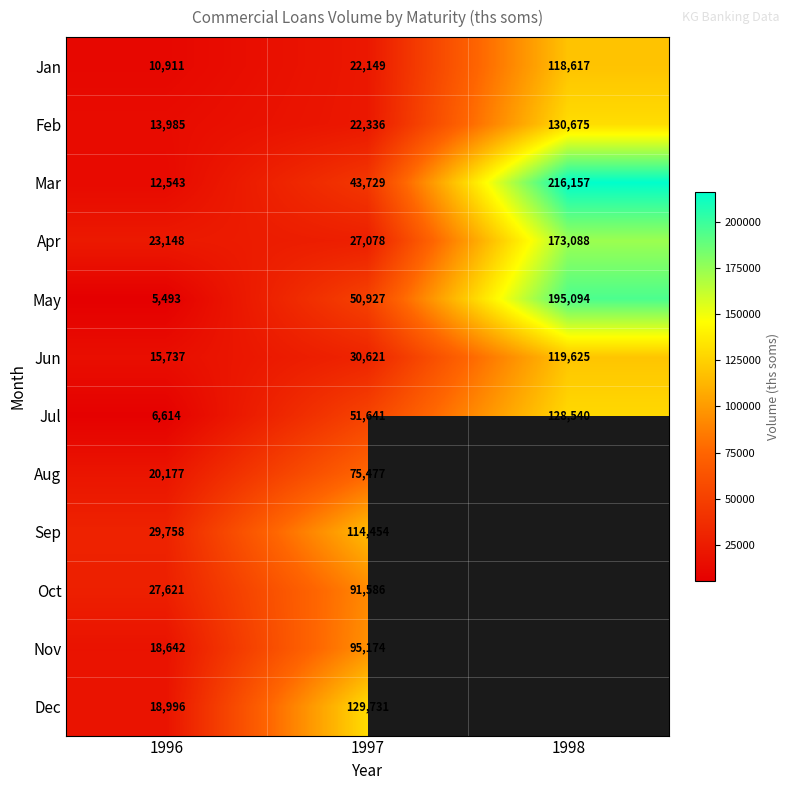

What is the difference between the Jul values at 1996 and 1998?

121926